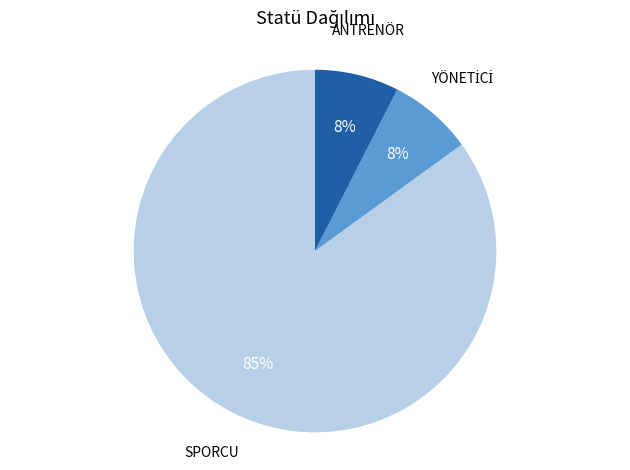

Is there any slice that represents more than half of the pie?

Yes